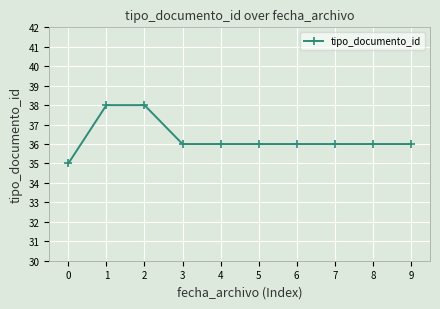

What is the ratio of the value at 2 to the value at 3?

1.1